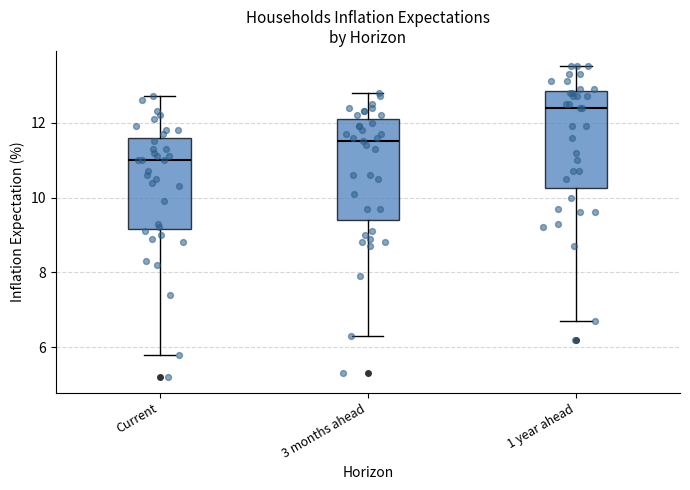

Reading left to right, transcribe this box plot: for each box, give where its median line is, the range the box spans, and where its two whiskers end, as read against the y-axis. The values are not printed on the chart, so give them approximately, as read against the axis.

Current: median 11.0, box 9.2 to 11.6, whiskers 5.8 to 12.8
3 months ahead: median 11.6, box 9.4 to 12.2, whiskers 6.4 to 12.8
1 year ahead: median 12.4, box 10.2 to 12.8, whiskers 6.8 to 13.6